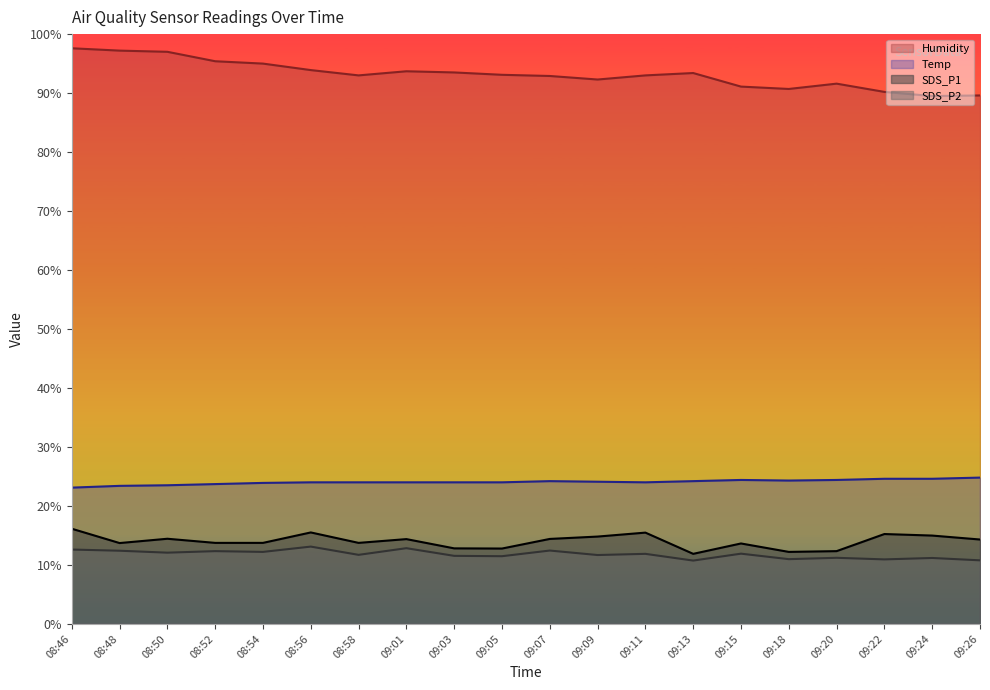

Reading left to right, transcribe all the data shown in this chart.

SDS_P1: 08:46=16.1	08:48=13.7	08:50=14.4	08:52=13.7	08:54=13.7	08:56=15.5	08:58=13.7	09:01=14.4	09:03=12.8	09:05=12.8	09:07=14.4	09:09=14.8	09:11=15.5	09:13=11.9	09:15=13.6	09:18=12.2	09:20=12.3	09:22=15.2	09:24=15.0	09:26=14.3
SDS_P2: 08:46=12.6	08:48=12.4	08:50=12.1	08:52=12.3	08:54=12.2	08:56=13.1	08:58=11.7	09:01=12.8	09:03=11.5	09:05=11.5	09:07=12.4	09:09=11.7	09:11=11.9	09:13=10.7	09:15=11.9	09:18=11.0	09:20=11.2	09:22=10.9	09:24=11.2	09:26=10.8
Temp: 08:46=23.1	08:48=23.4	08:50=23.5	08:52=23.7	08:54=23.9	08:56=24.0	08:58=24.0	09:01=24.0	09:03=24.0	09:05=24.0	09:07=24.2	09:09=24.1	09:11=24.0	09:13=24.2	09:15=24.4	09:18=24.3	09:20=24.4	09:22=24.6	09:24=24.6	09:26=24.8
Humidity: 08:46=97.6	08:48=97.2	08:50=97.0	08:52=95.4	08:54=95.0	08:56=93.9	08:58=93.0	09:01=93.7	09:03=93.5	09:05=93.1	09:07=92.9	09:09=92.3	09:11=93.0	09:13=93.4	09:15=91.1	09:18=90.7	09:20=91.6	09:22=90.2	09:24=89.5	09:26=89.6